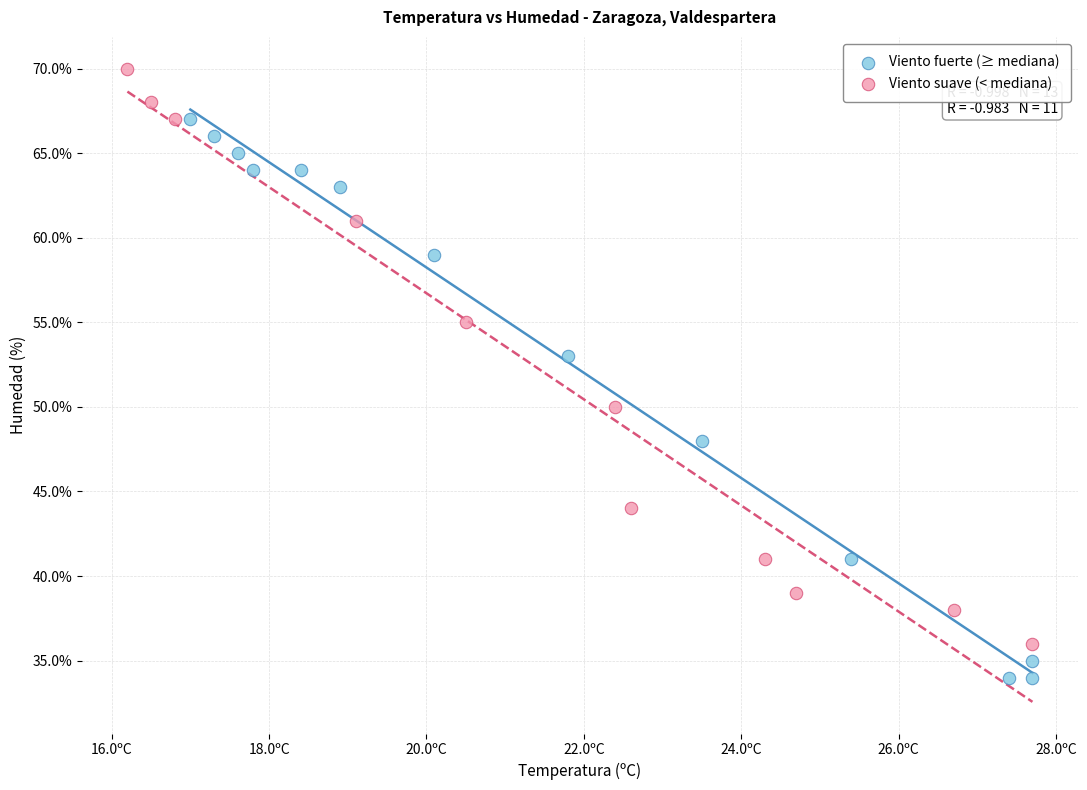

Which series contains the highest Y value?

Viento suave (< mediana)